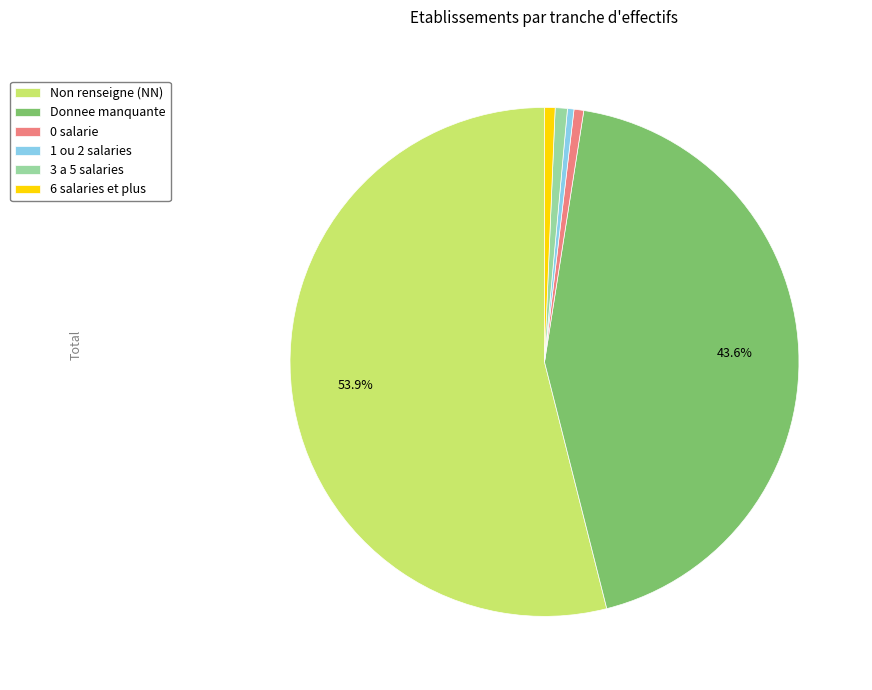

Which slice represents more than half of the pie?

Non renseigne (NN)